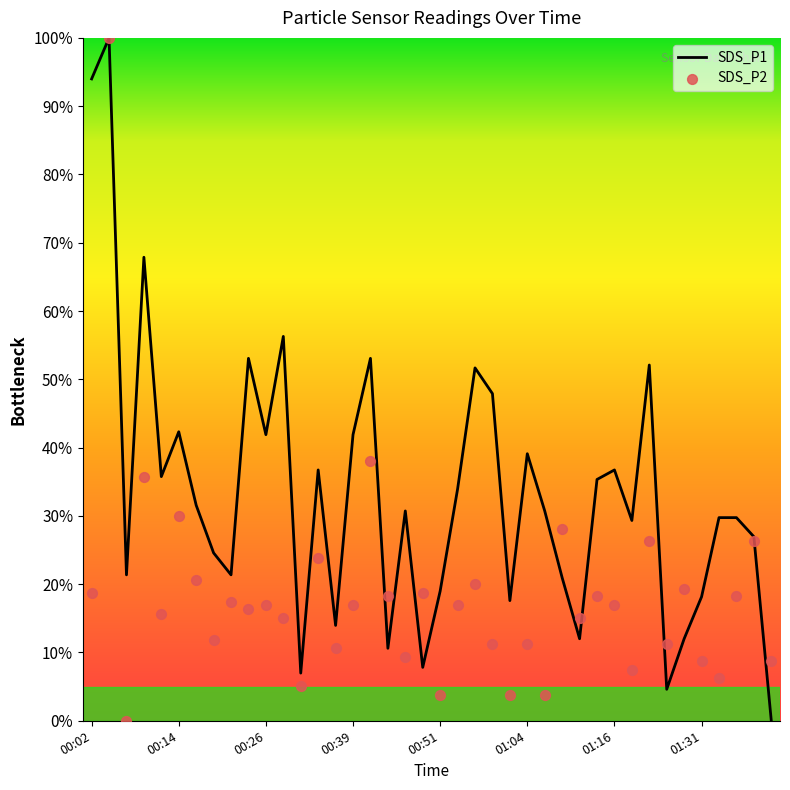

Which series has the largest total across all categories?

SDS_P1